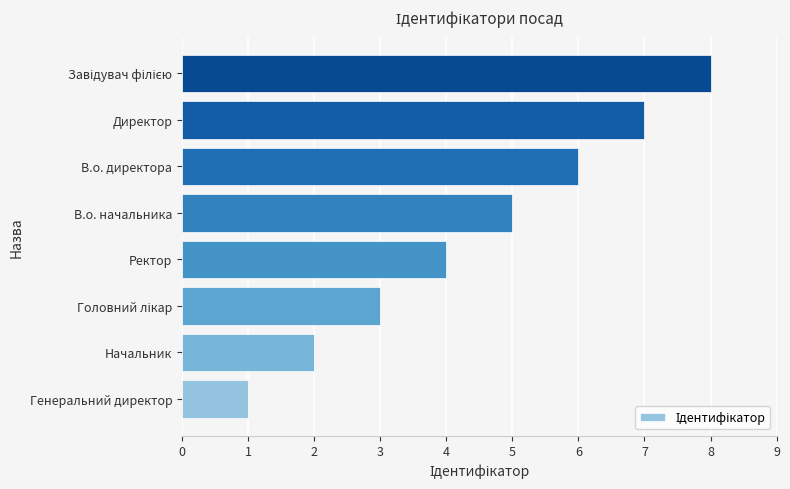

At which label is the value closest to 4?

Ректор